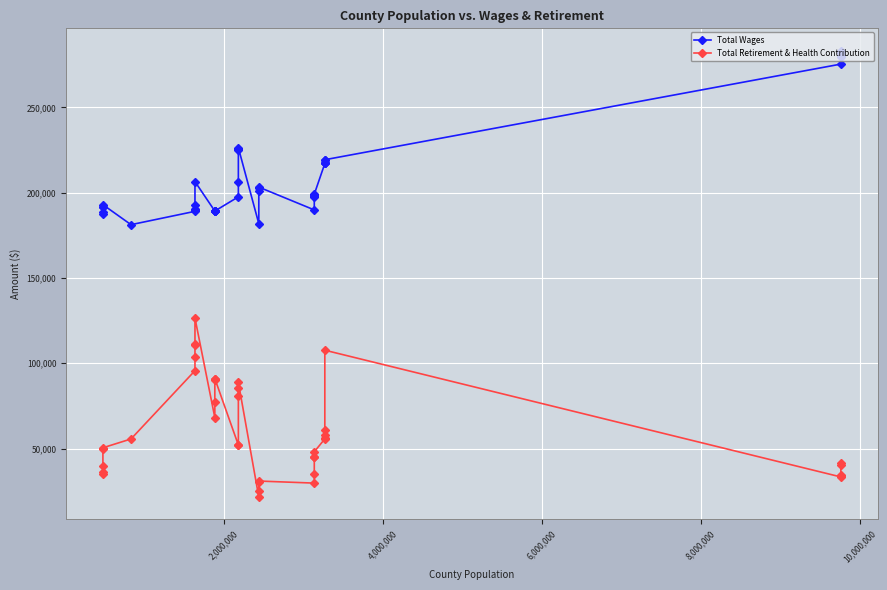

True or false: Total Retirement & Health Contribution and Total Wages cross at least once.

False